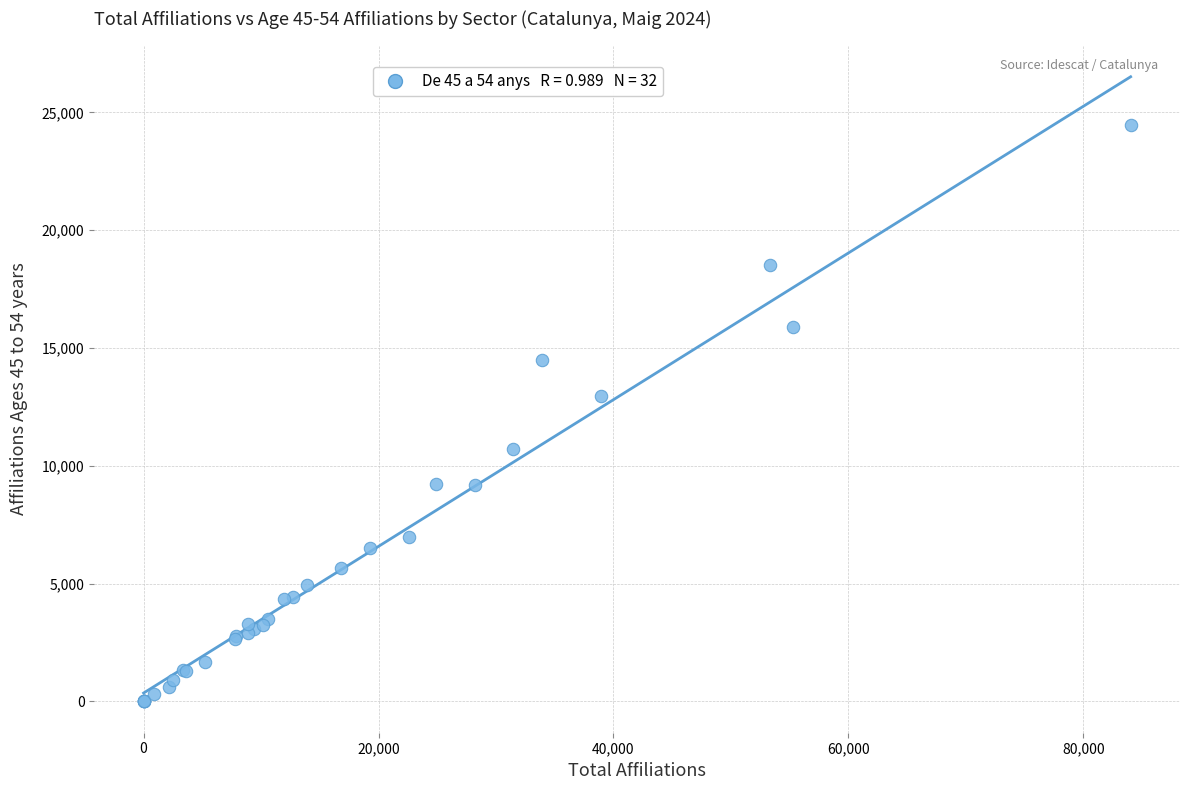

What Y value in the scatter plot is closest to 12235?

12985